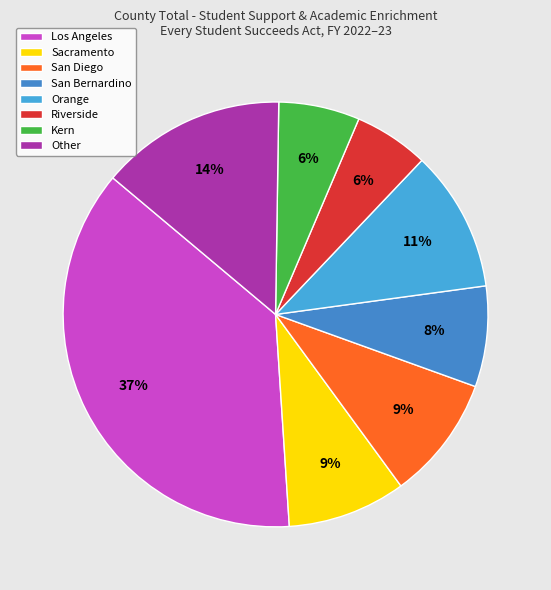

Which slice is the smallest?

Riverside